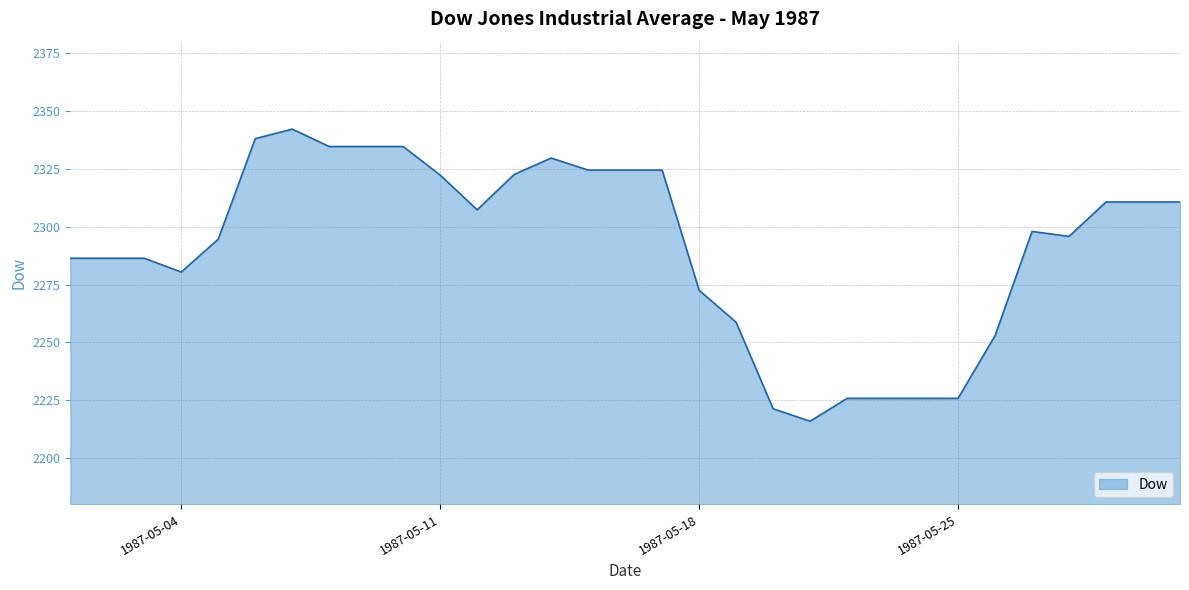

How many distinct data groups are displayed?

1